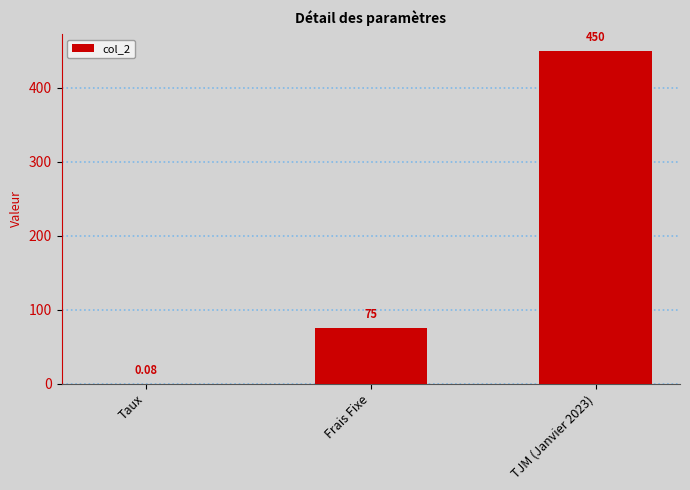

What is the sum of the values at Frais Fixe and TJM (Janvier 2023)?

525.0